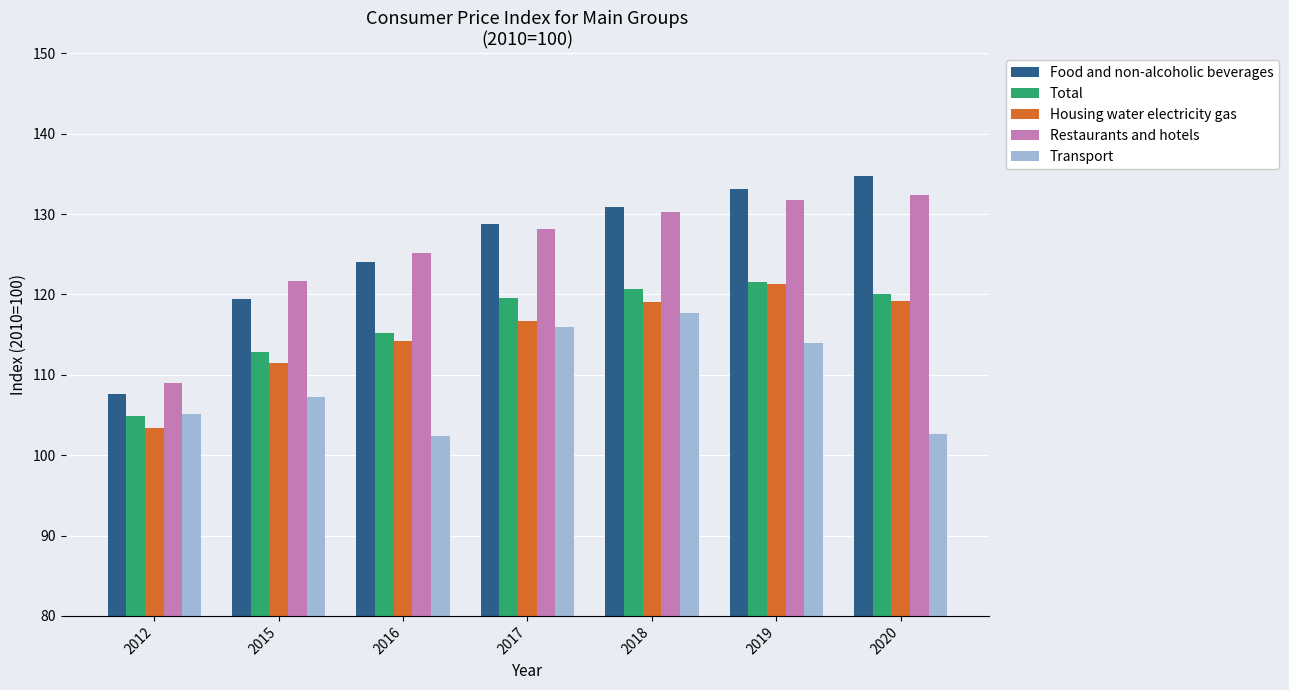

The value of Food and non-alcoholic beverages at 2016 is 75.8. True or false?

False